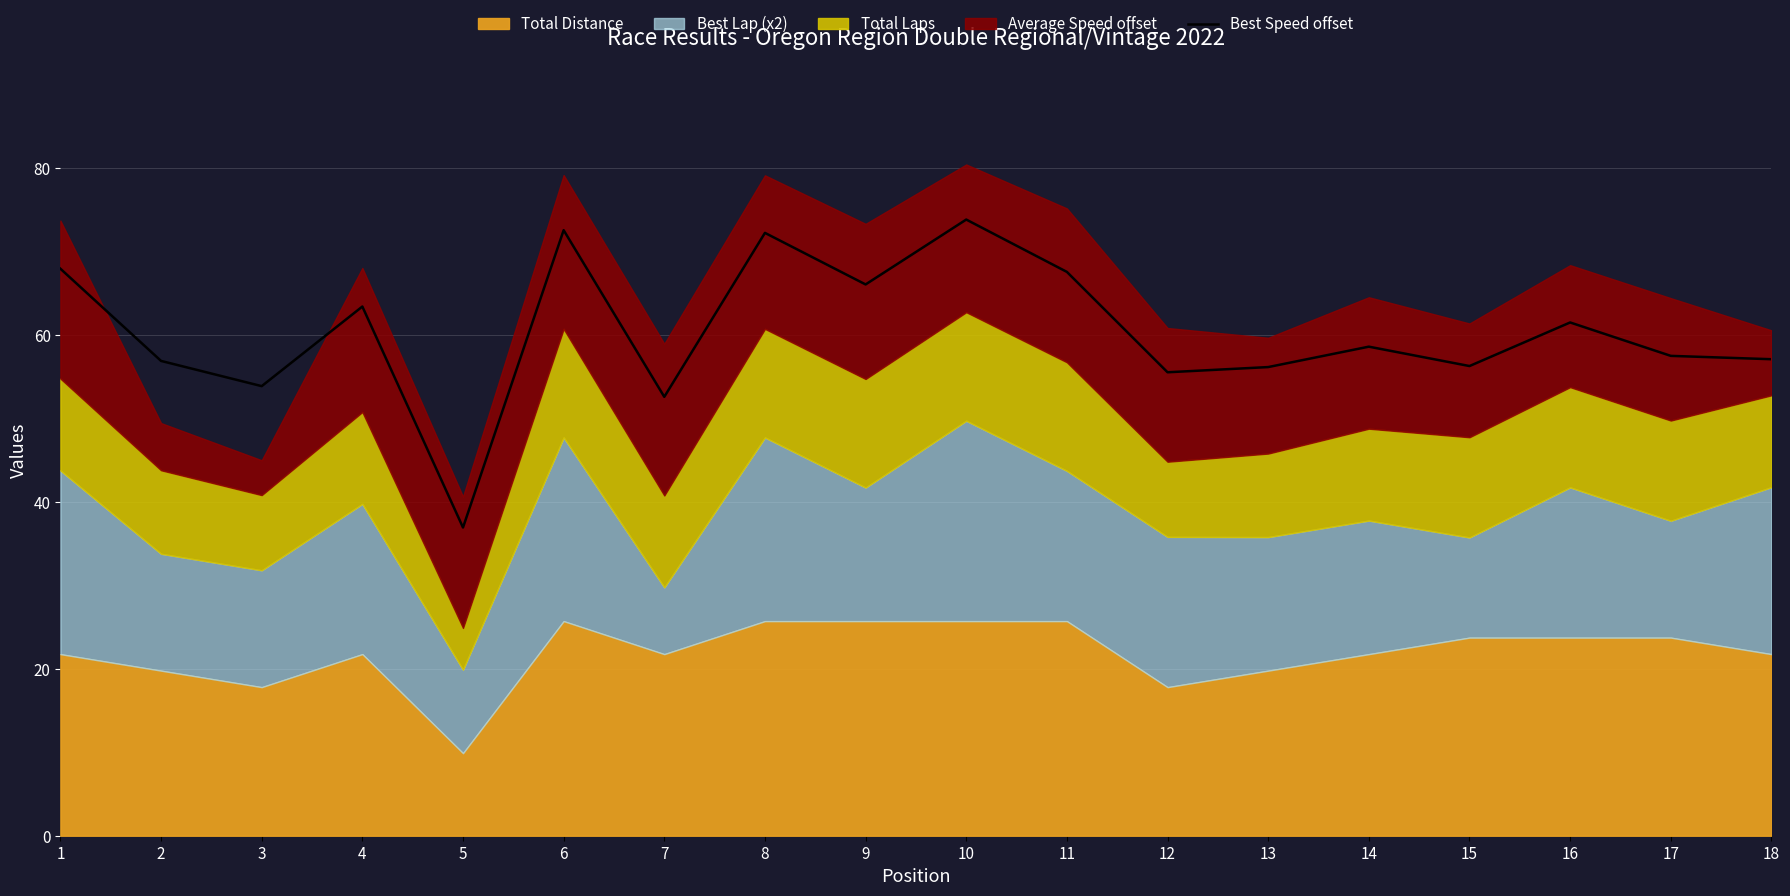

What is the ratio of the value at 4 to the value at 15?

1.1